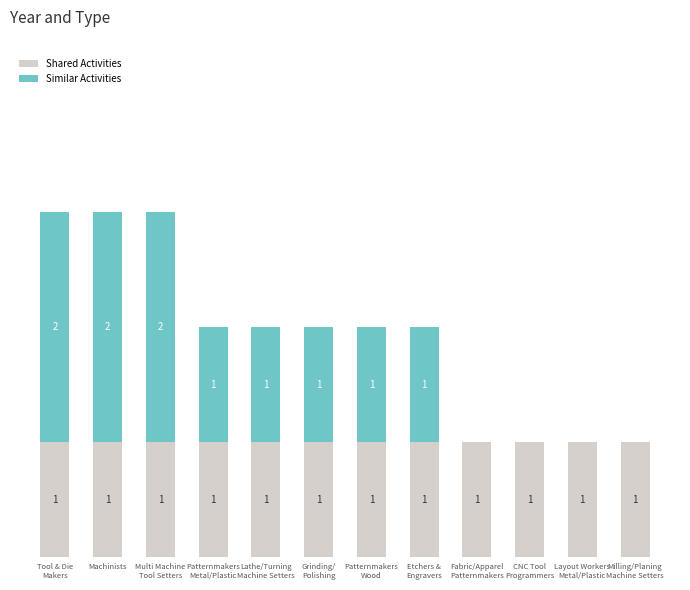

Which series has the largest total across all categories?

Shared Activities